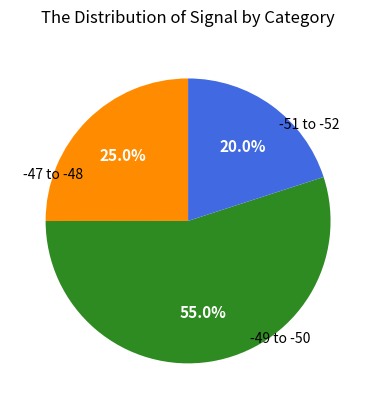

Is there a majority slice in this chart?

Yes